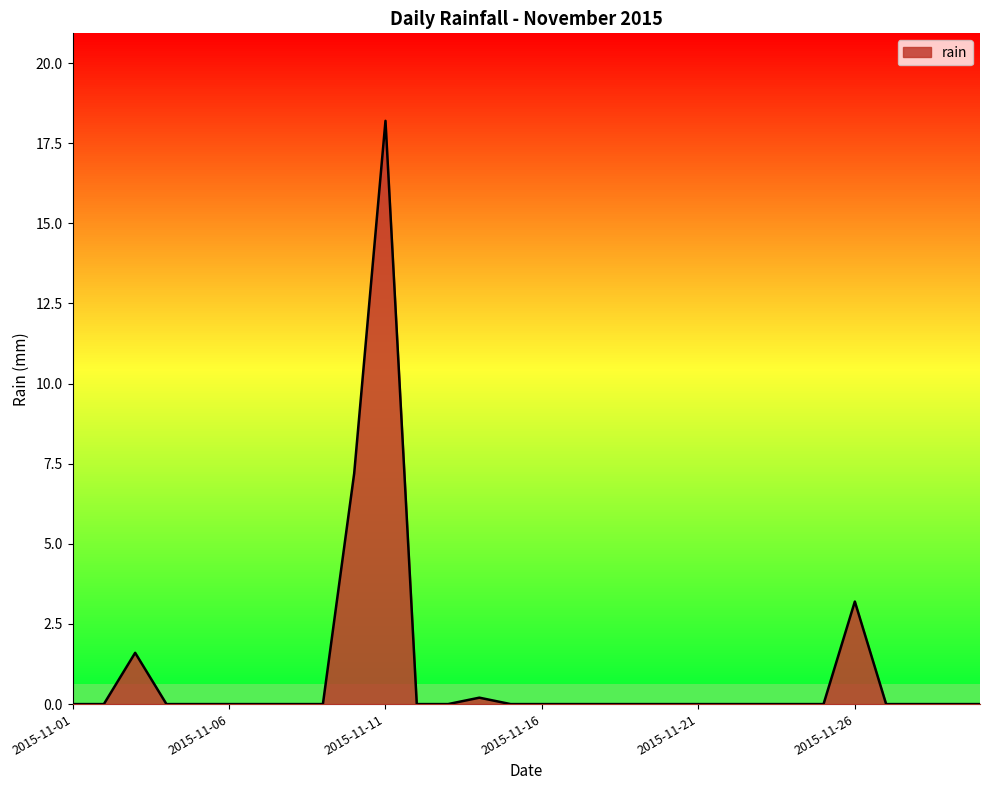

What is the greatest value displayed?

18.2